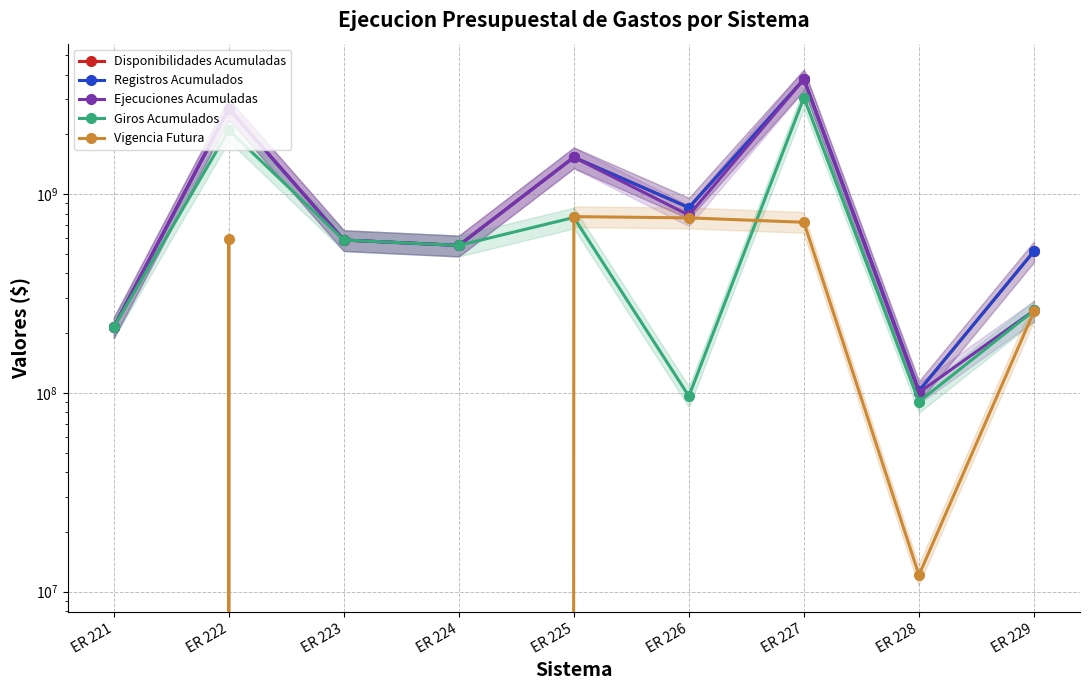

Reading left to right, what are all the values shown in this chart?

Disponibilidades Acumuladas: 214221840.0	2697074775.0	588389120.0	552605440.0	1535714720.0	856820544.0	3792366349.0	102371927.8	516978236.0
Registros Acumulados: 214221840.0	2697074775.0	588389120.0	552605440.0	1535714720.0	856820544.0	3792366349.0	102371927.8	516978236.0
Ejecuciones Acumuladas: 214221840.0	2697074775.0	588389120.0	552605440.0	1535714720.0	785178364.0	3792366349.0	100356981.8	259962238.2
Giros Acumulados: 214221840.0	2103154775.0	588389120.0	552605440.0	764039921.0	96265797.0	3069714885.0	90278866.8	259962238.2
Vigencia Futura: 0.0	593920000.0	0.0	0.0	771674799.0	760554747.0	722651464.0	12093061.0	257015997.8